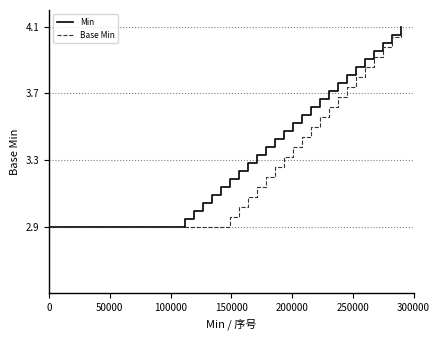

List the series in order of their overall mean, lowest first.

Base Min, Min